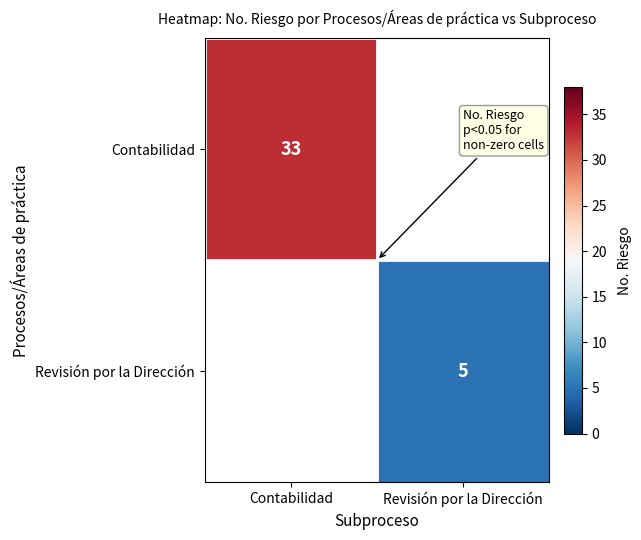

True or false: Revisión por la Dirección has a value of 7 at Revisión por la Dirección.

False